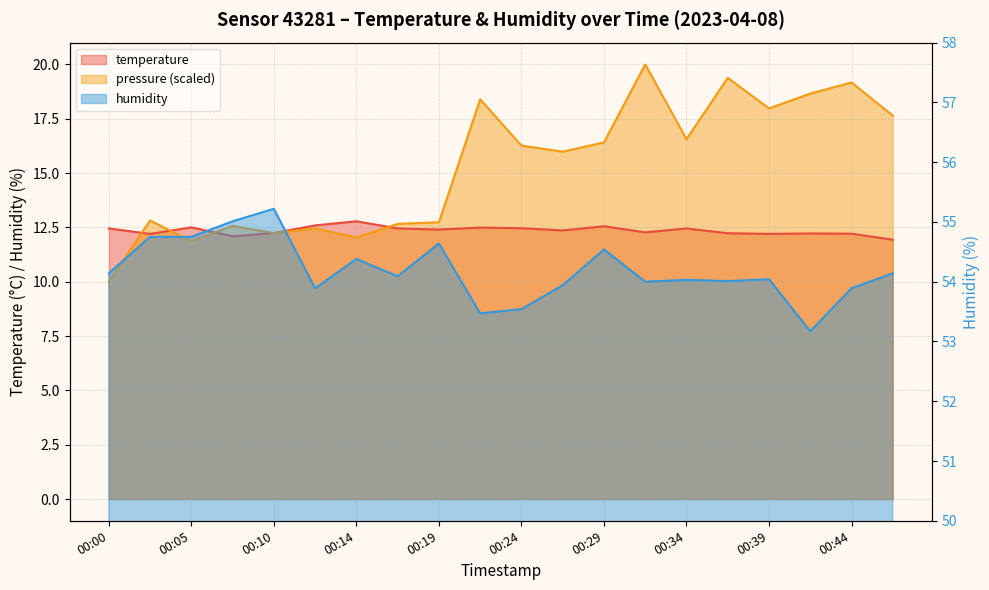

What is the value of the humidity point at the 13th from the left?

54.5